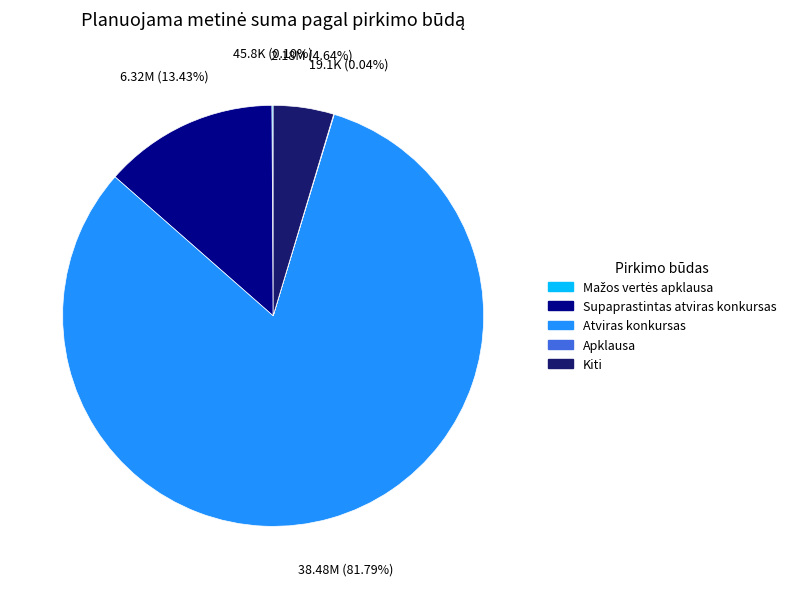

Does any single category account for the majority?

Yes